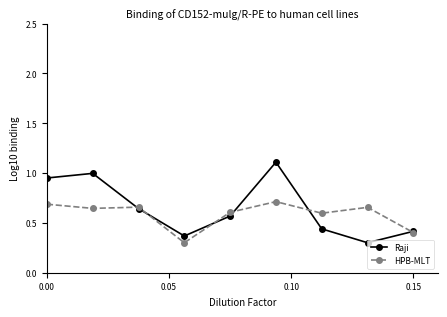

At how many categories does at least one series exceed 0?

9